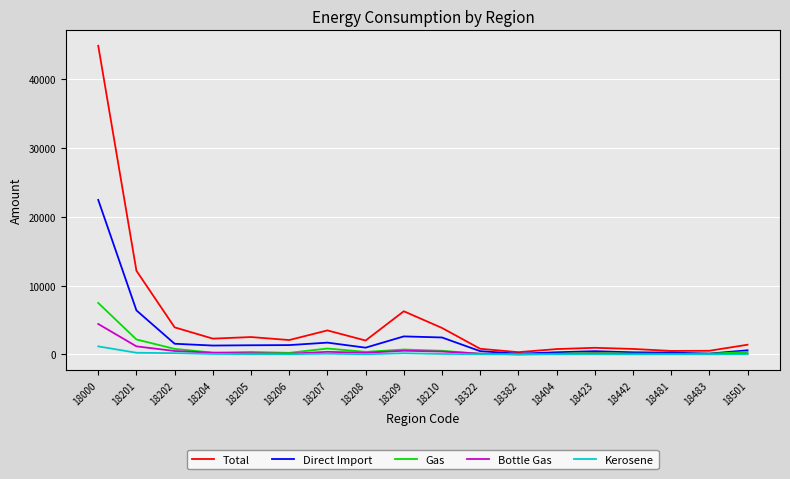

Is the value of Gas at 18202 greater than the value of Kerosene at 18207?

Yes